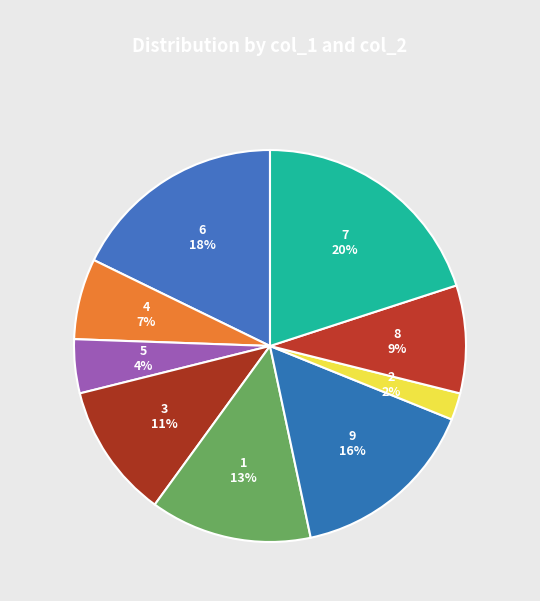

Is it true that 5 is 18% of the pie?

False